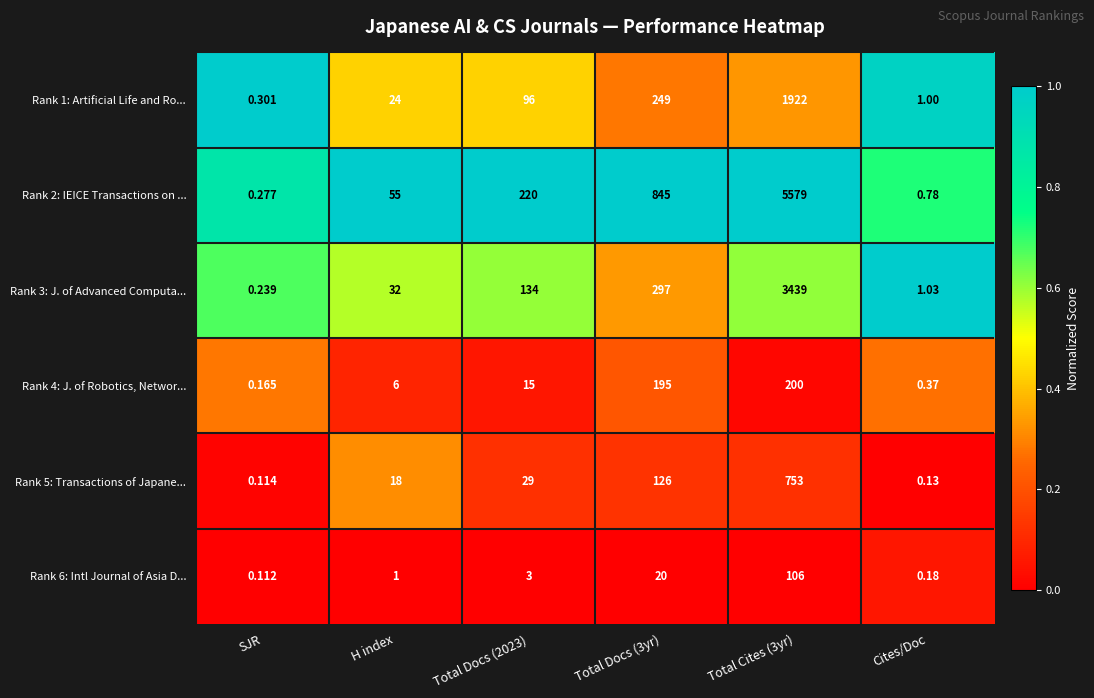

Which label corresponds to the smallest value in the chart?

SJR